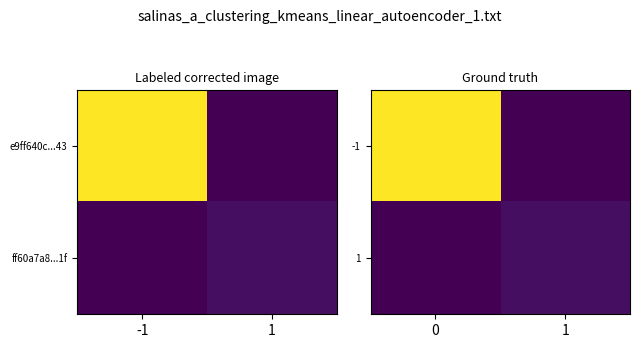

What is the total value across all series at 1?

2